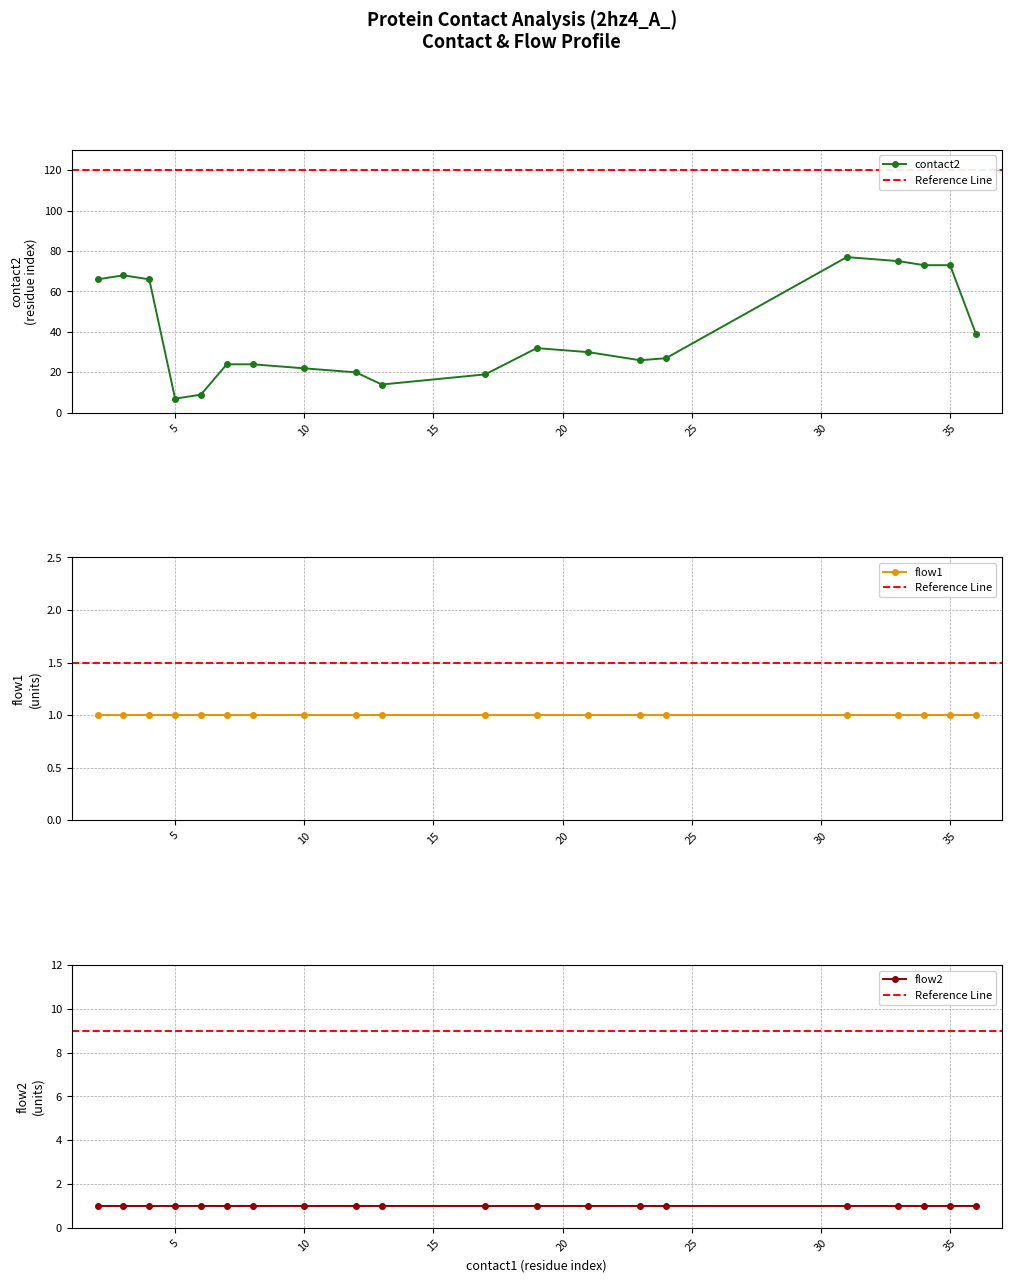

Does the chart display data point markers on the line(s)?

Yes